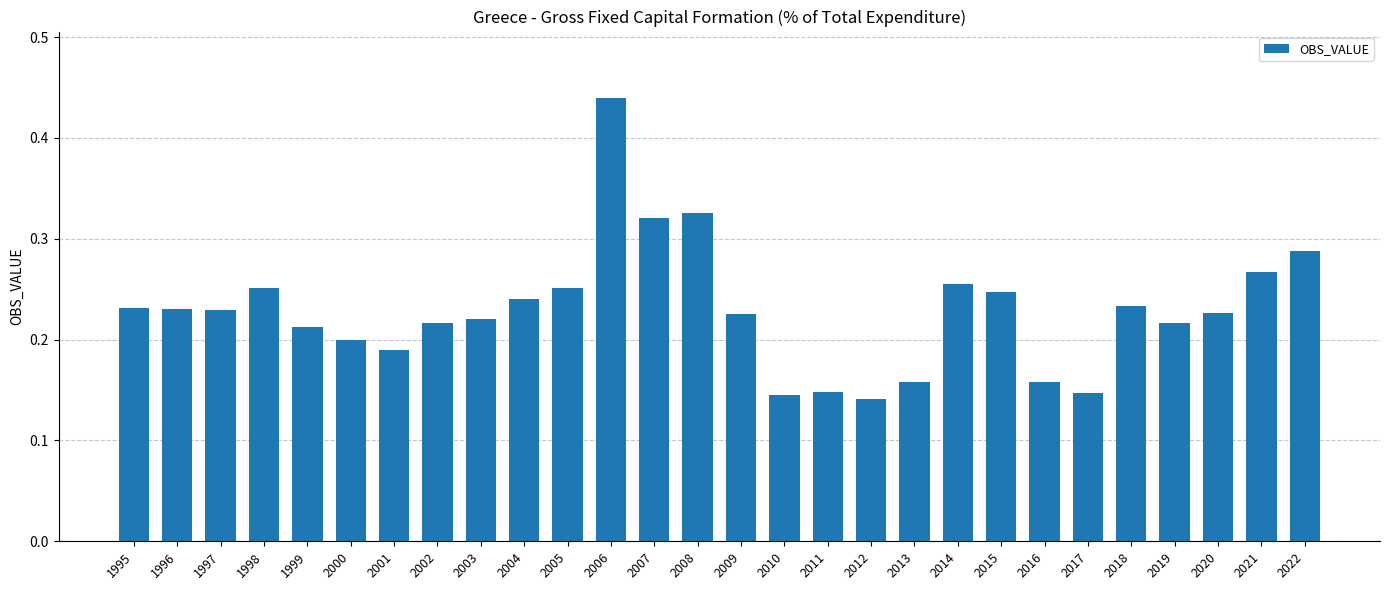

What is the sum of all values?

6.4